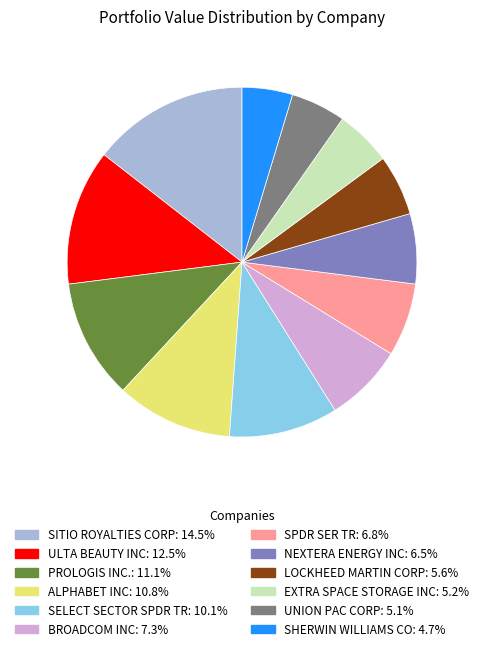

Approximately how many times larger is the value at SHERWIN WILLIAMS CO compared to BROADCOM INC?

0.6